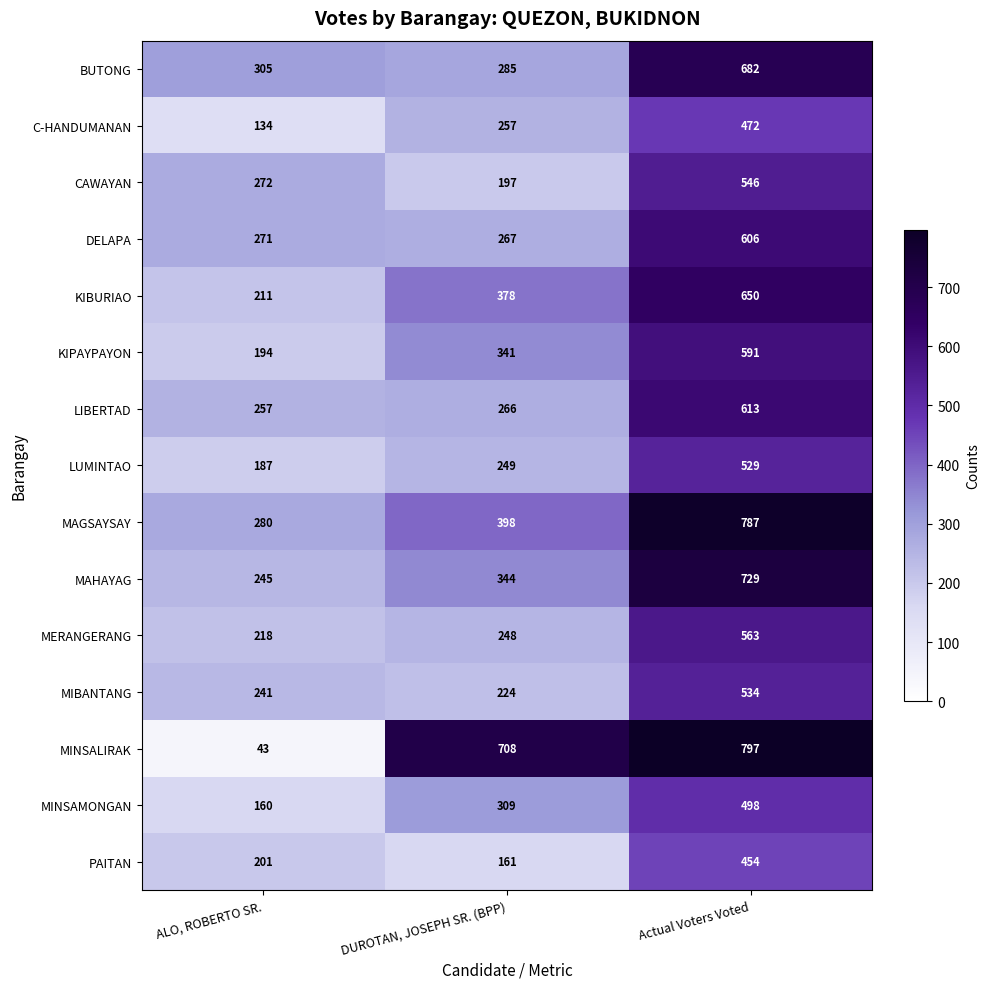

The value of LUMINTAO at Actual Voters Voted is 709. True or false?

False